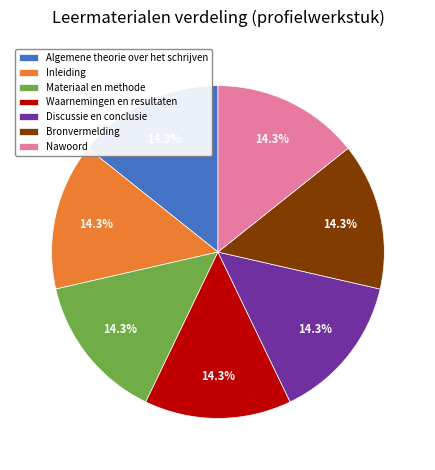

What is the ratio of the value at Bronvermelding to the value at Inleiding?

1.0